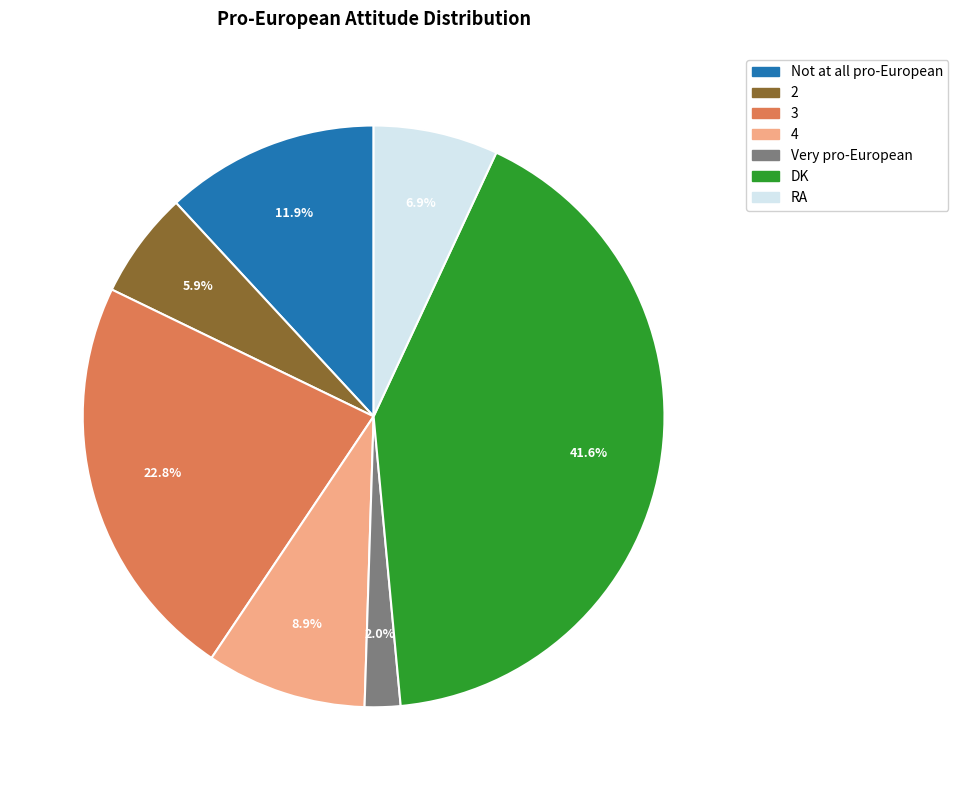

Is 3 the majority of the pie?

No